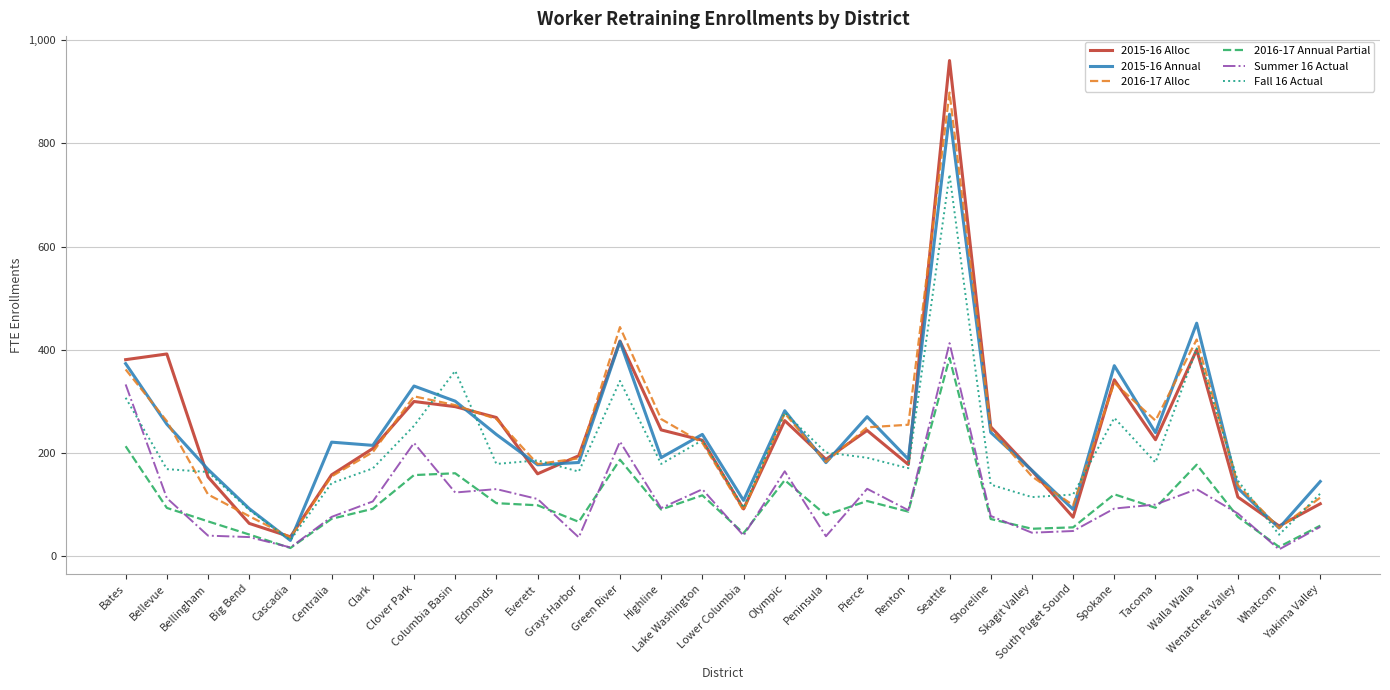

What position from the right is Walla Walla?

4